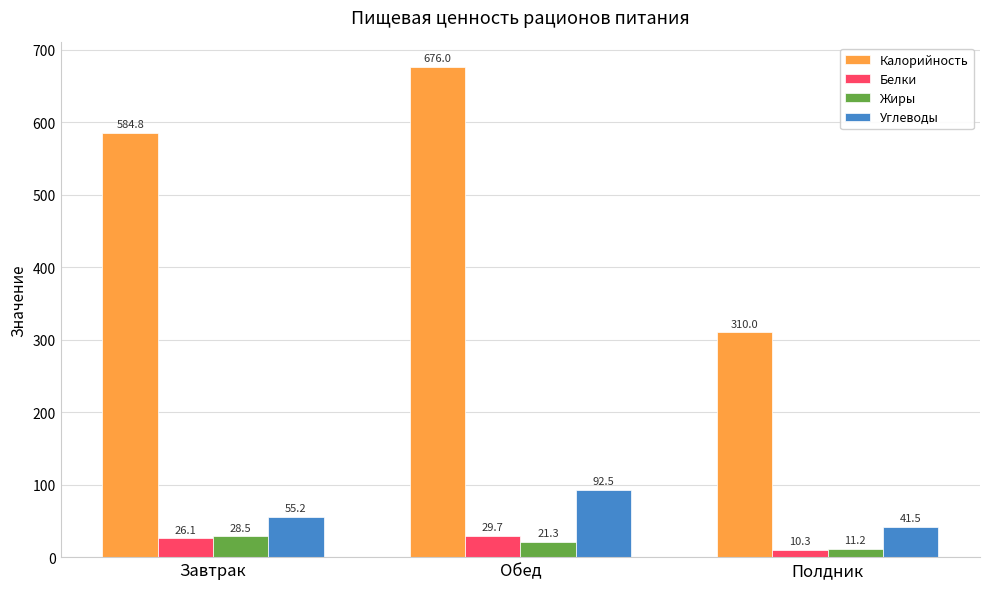

What is the average value of the Жиры series?

20.3